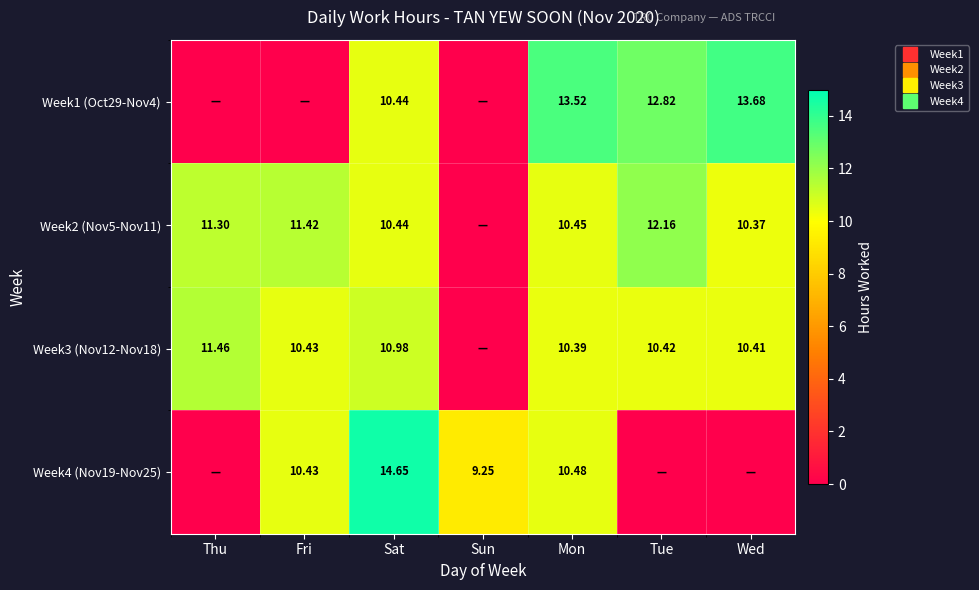

Is it true that Week2 (Nov5-Nov11) equals 0.0 at Sun?

True